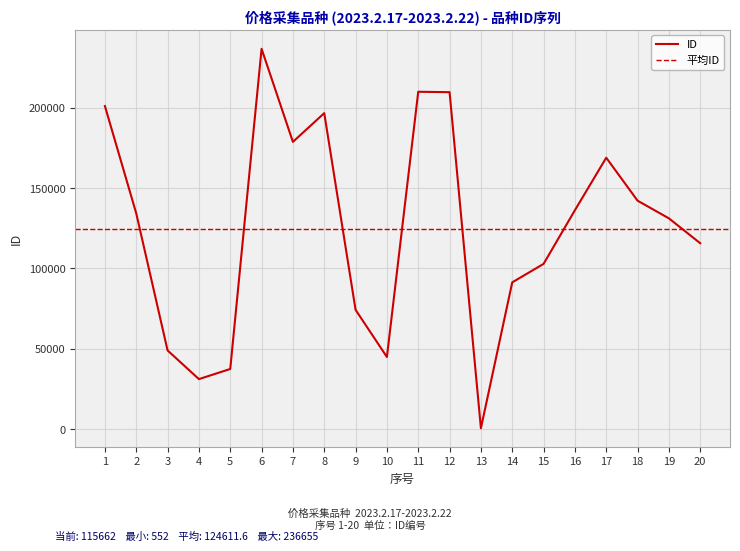

Reading left to right, extract all data points from this chart.

201015	134222	48966	31126	37435	236655	178738	196622	74227	44883	209915	209663	552	91335	102816	136208	168882	142150	131161	115662